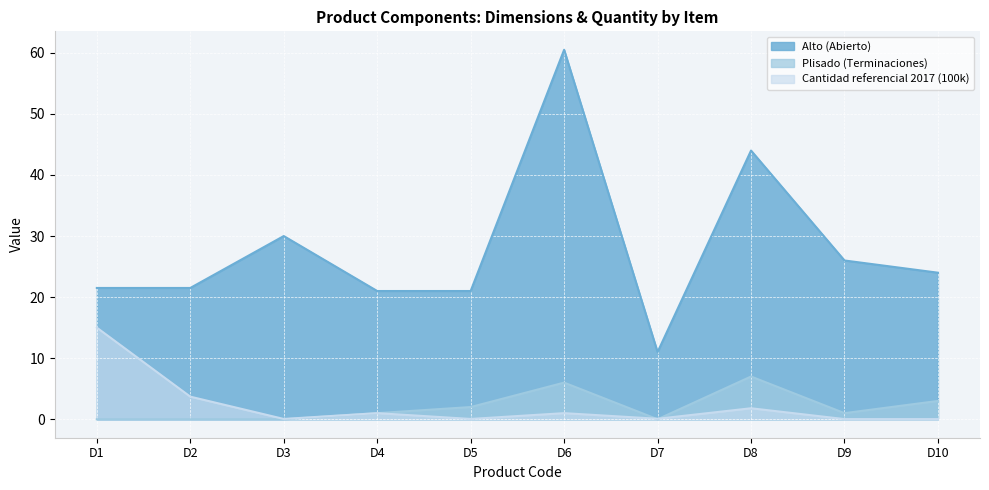

Reading left to right, what are all the values shown in this chart?

Alto (Abierto): 21.5	21.5	30.0	21.0	21.0	60.5	11.0	44.0	26.0	24.0
Plisado (Terminaciones): 0.0	0.0	0.0	1.0	2.0	6.0	0.0	7.0	1.0	3.0
Cantidad referencial 2017 (100k): 15.0	3.7	0.1	1.0	0.1	1.0	0.1	1.8	0.0	0.0